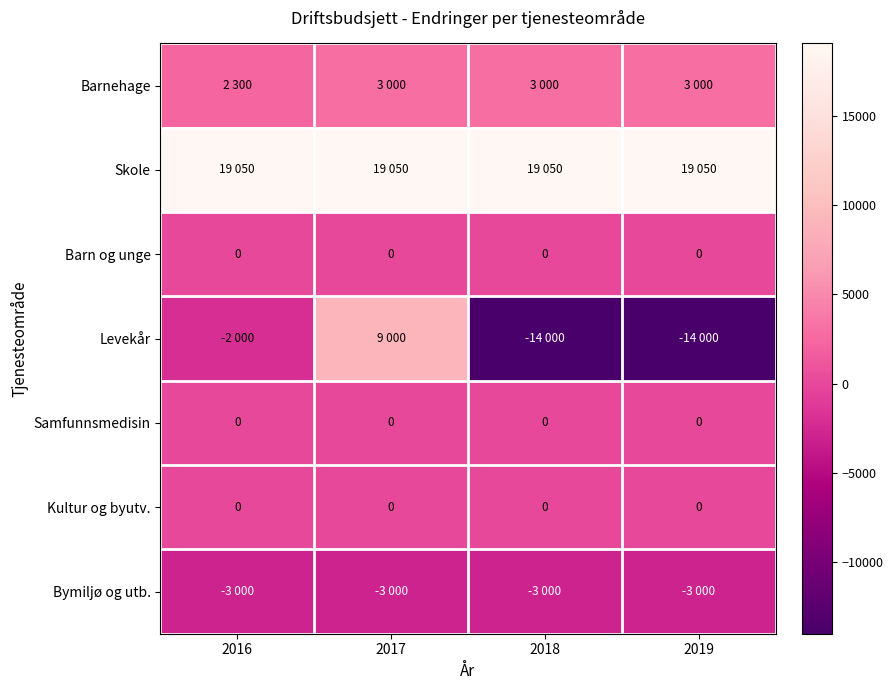

Is it true that Kultur og byutv. equals 0 at 2018?

True